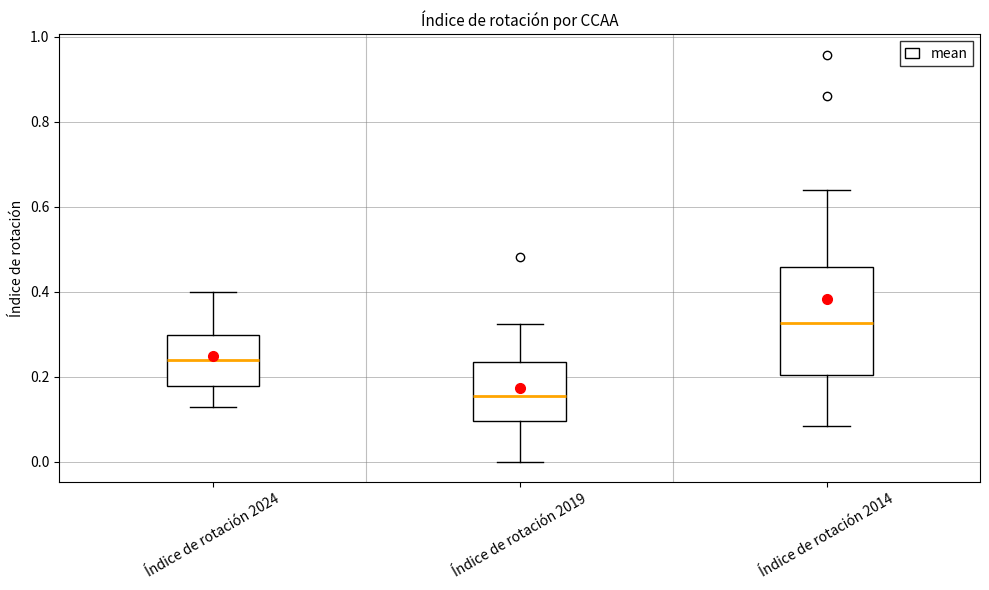

Which box has the highest median line?

Índice de rotación 2014